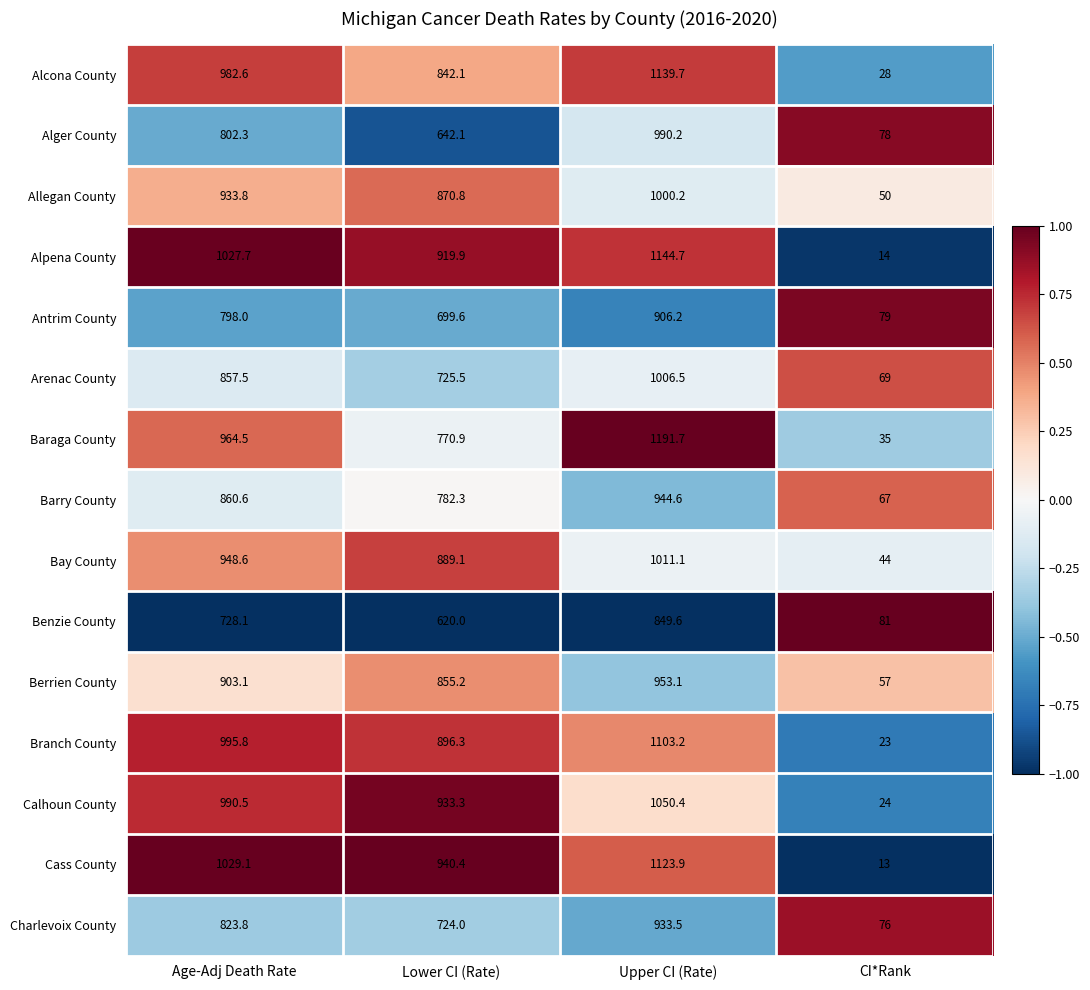

What is the minimum value shown in the chart?

13.0